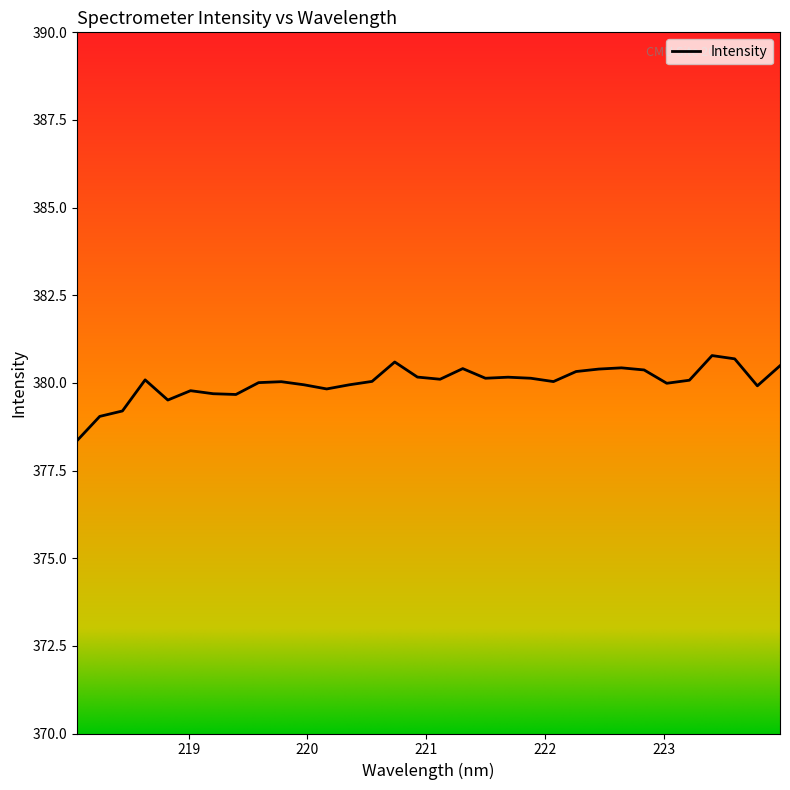

What is the greatest value displayed?

380.8